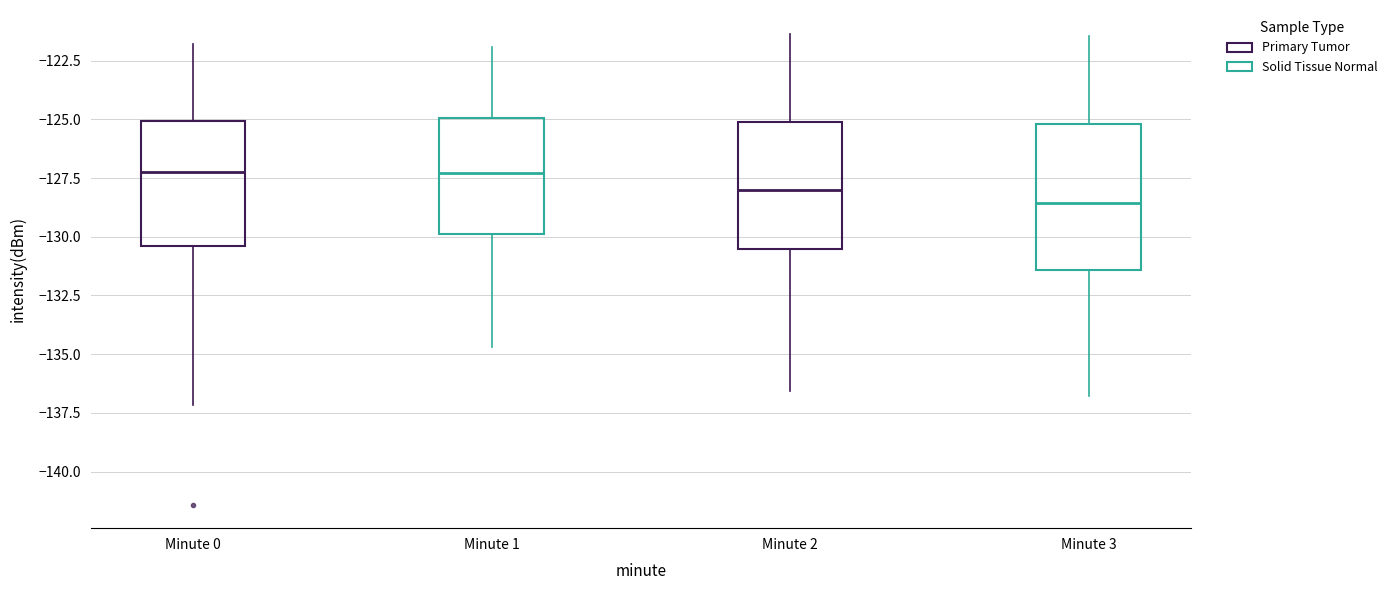

Comparing the boxes themselves (not the whiskers), which one is the tallest?

Minute 3